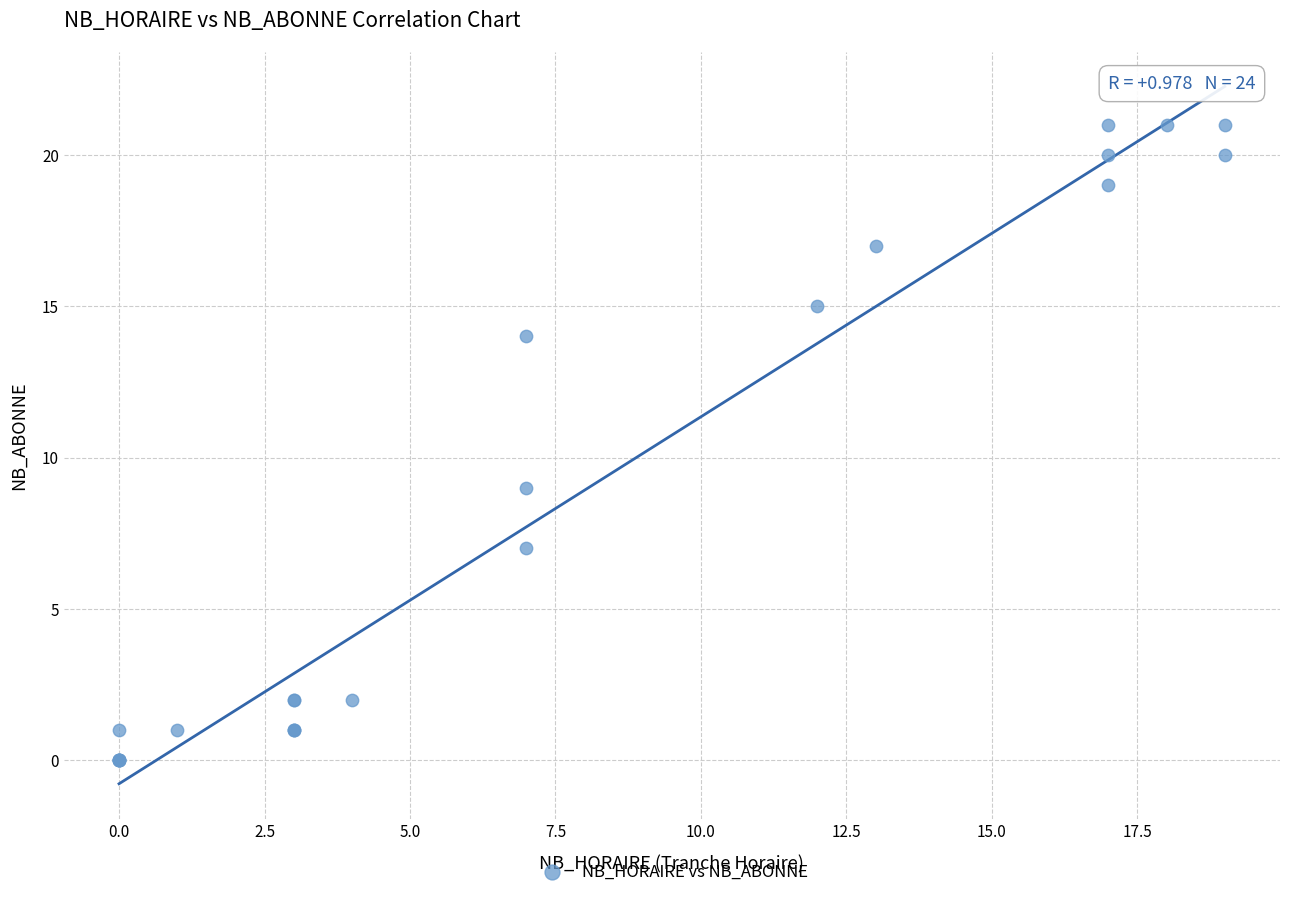

What Y value in the scatter plot is closest to 10?

9